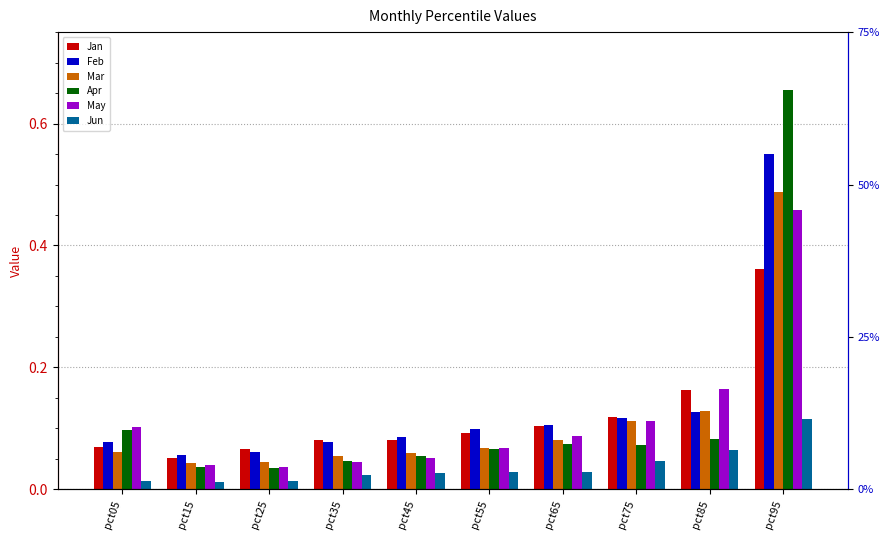

What is the value of the May bar at the 7th from the left?

0.1